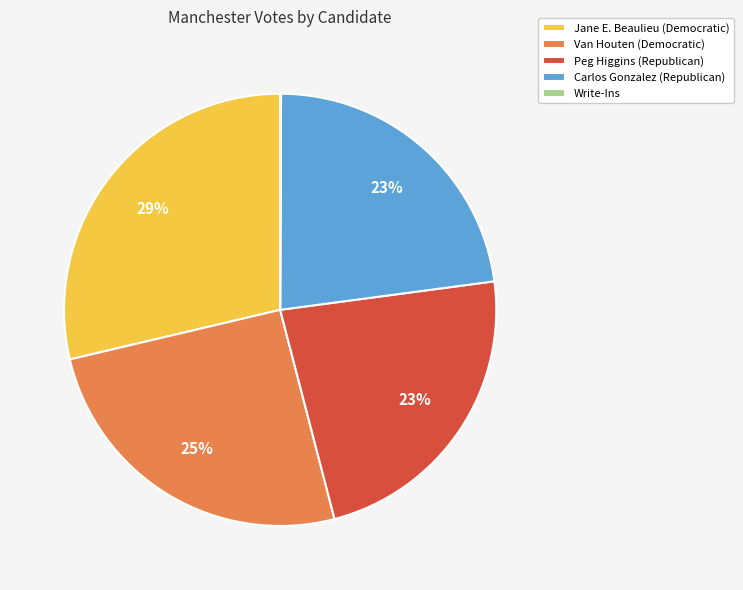

The Jane E. Beaulieu (Democratic) slice represents 20% of the pie. True or false?

False